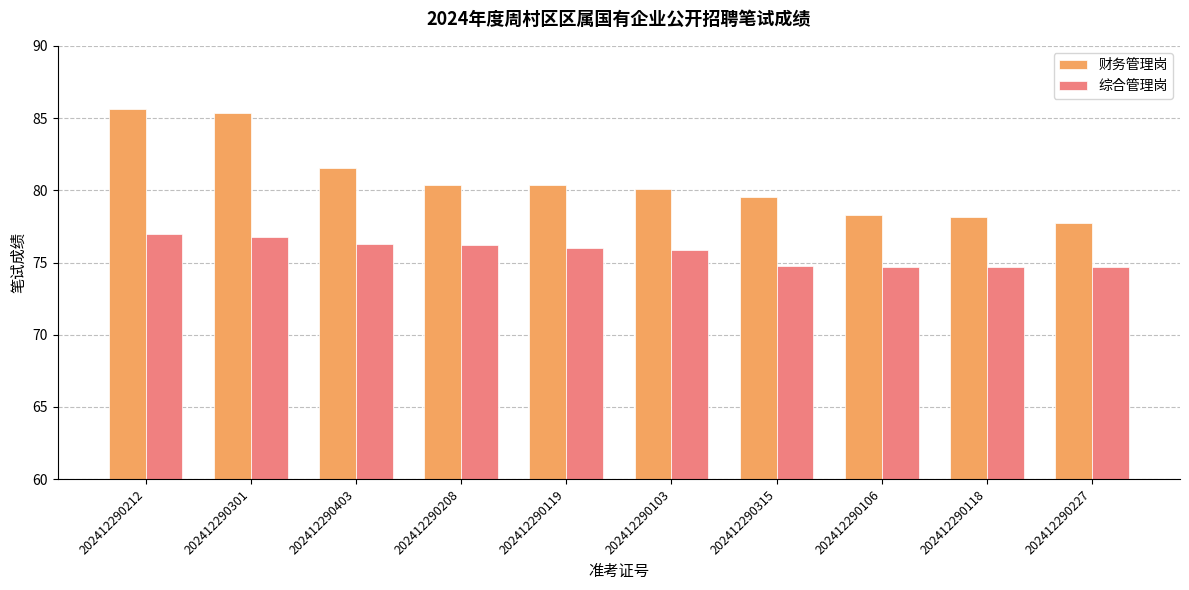

Rank the series by their average value, from highest to lowest.

财务管理岗, 综合管理岗